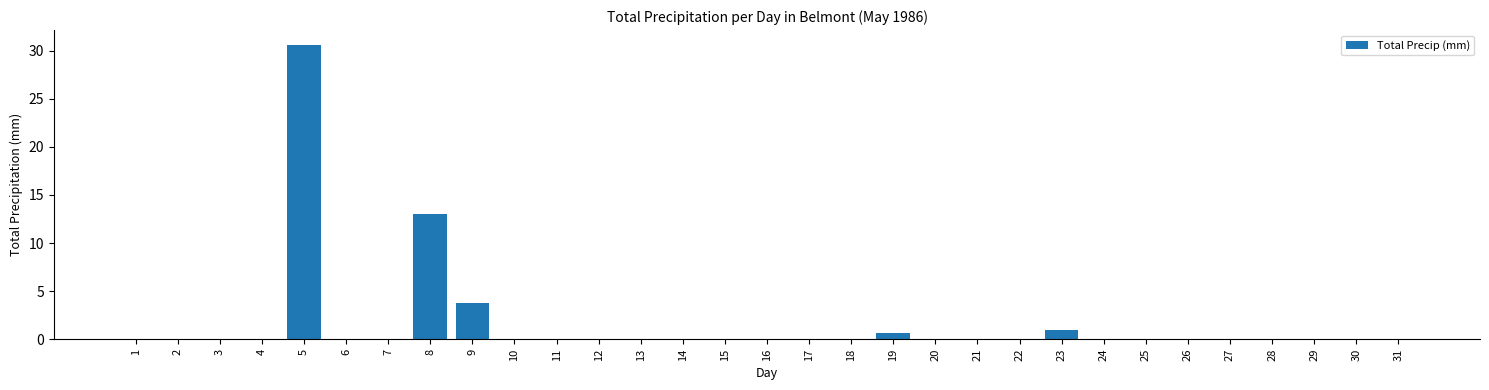

Which has a higher value, 26 or 23?

23